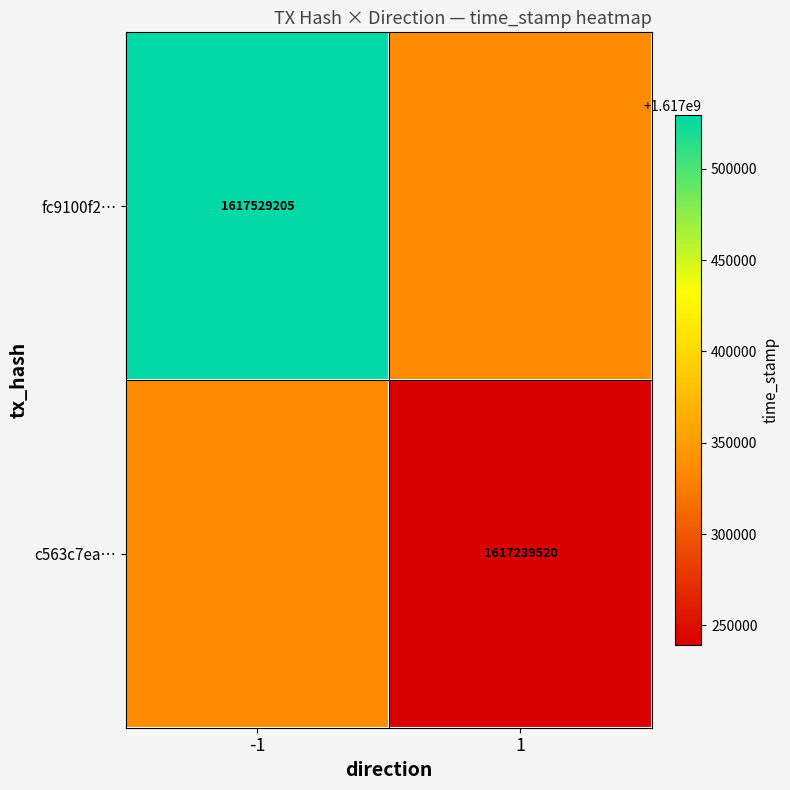

Is it true that fc9100f2… equals 1617529205 at -1?

True